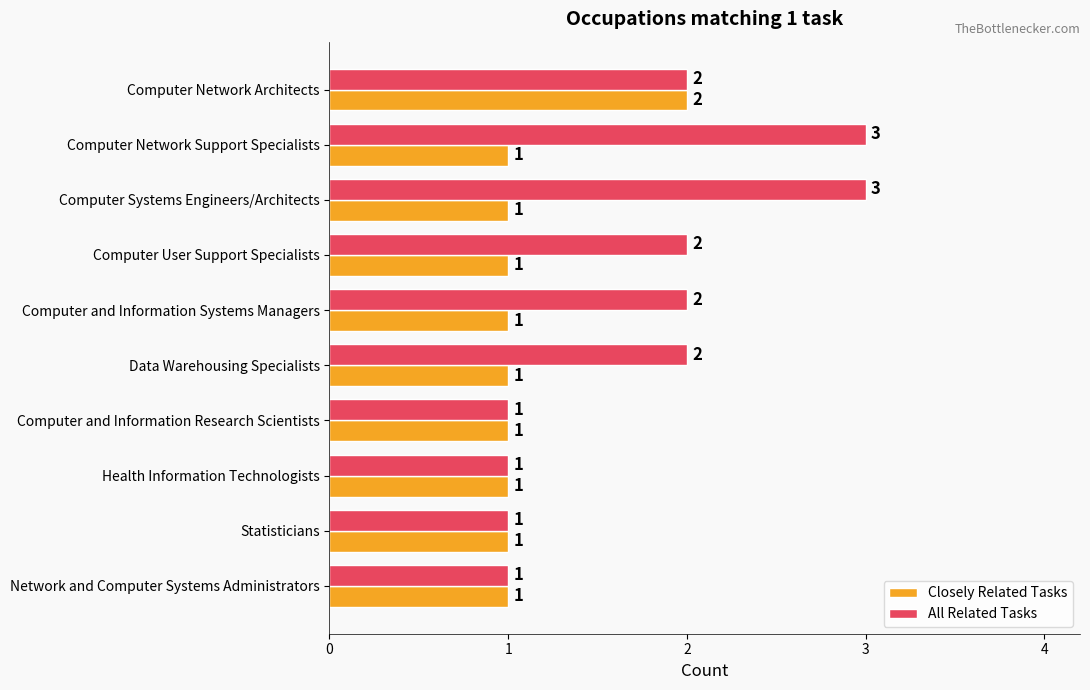

What is the sum of the All Related Tasks values at Computer and Information Systems Managers and Computer Systems Engineers/Architects?

5